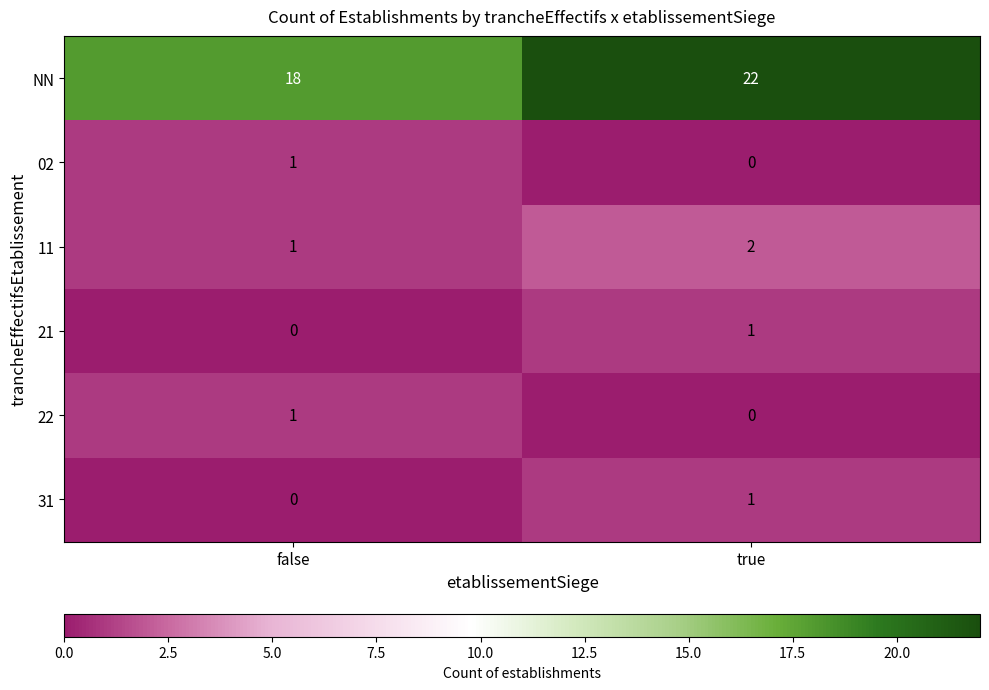

List the labels in order of 11 value, smallest first.

false, true